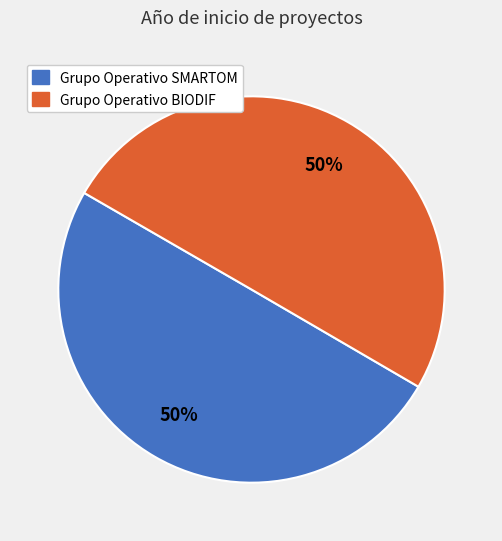

Approximately how many times larger is the value at Grupo Operativo SMARTOM compared to Grupo Operativo BIODIF?

1.0